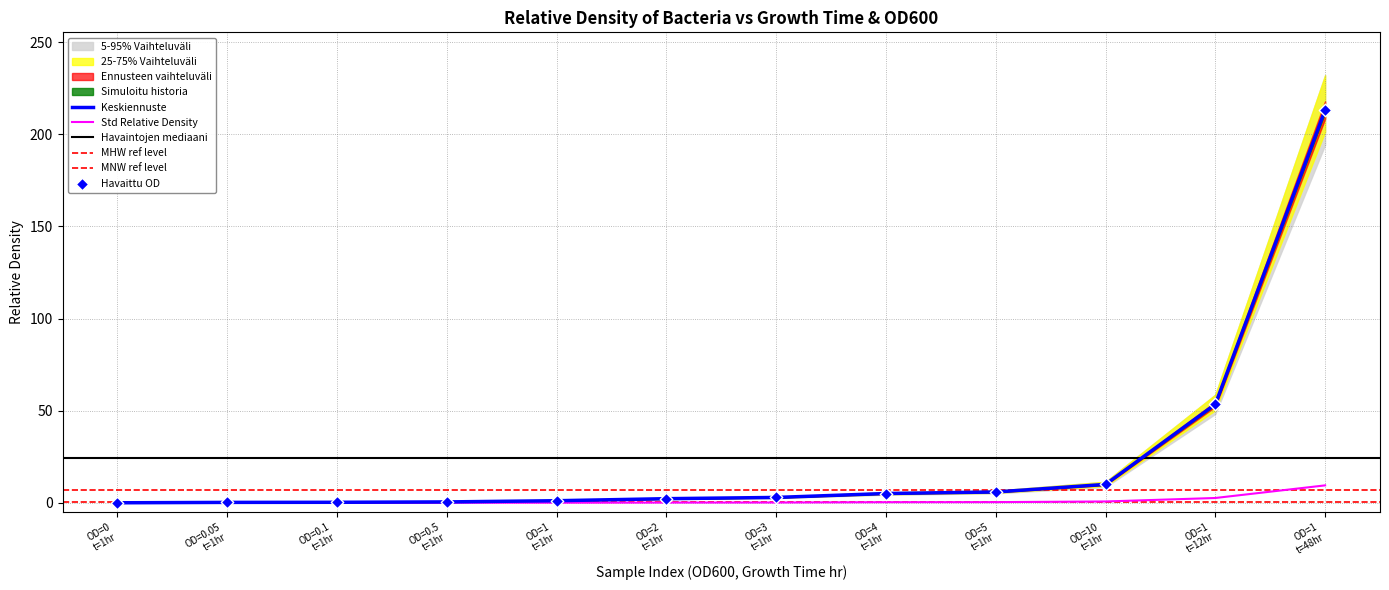

What is the maximum value for Std Relative Density?

9.5